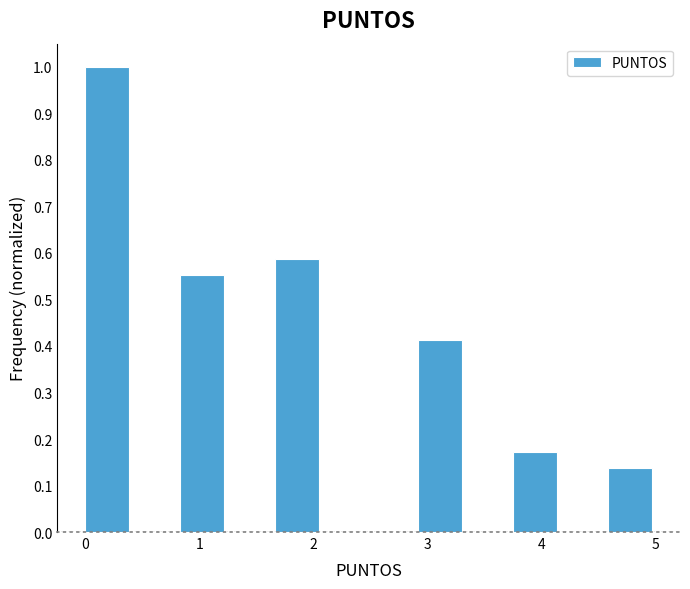

Reading left to right, list every bar in this chart as the range it spans on the x-axis followed by its height. Neither the bar edges nor the heights are printed on the chart, so give them approximately, as read against the axes.

0.0 to 0.4: 1.00
0.4 to 0.8: 0
0.8 to 1.3: 0.55
1.3 to 1.7: 0
1.7 to 2.1: 0.59
2.1 to 2.5: 0
2.5 to 2.9: 0
2.9 to 3.3: 0.41
3.3 to 3.8: 0
3.8 to 4.2: 0.17
4.2 to 4.6: 0
4.6 to 5.0: 0.14